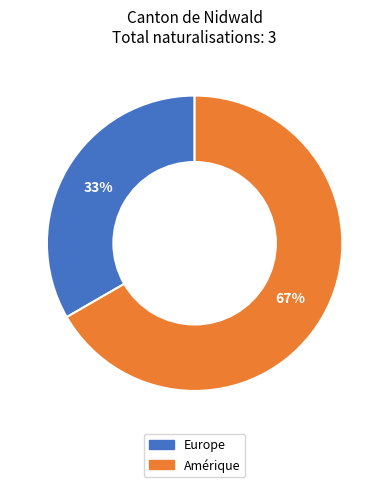

Does any single category account for the majority?

Yes